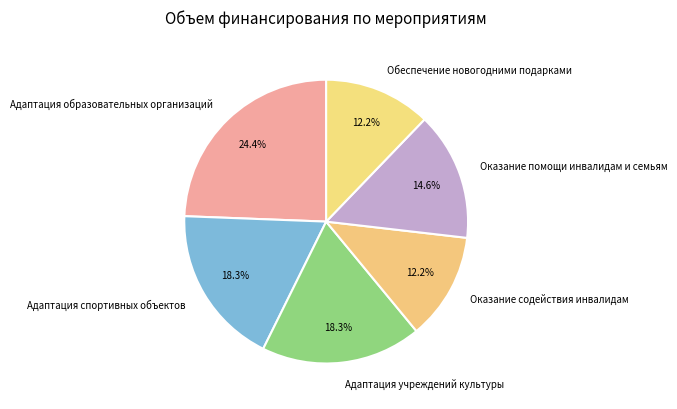

Is there any slice that represents more than half of the pie?

No